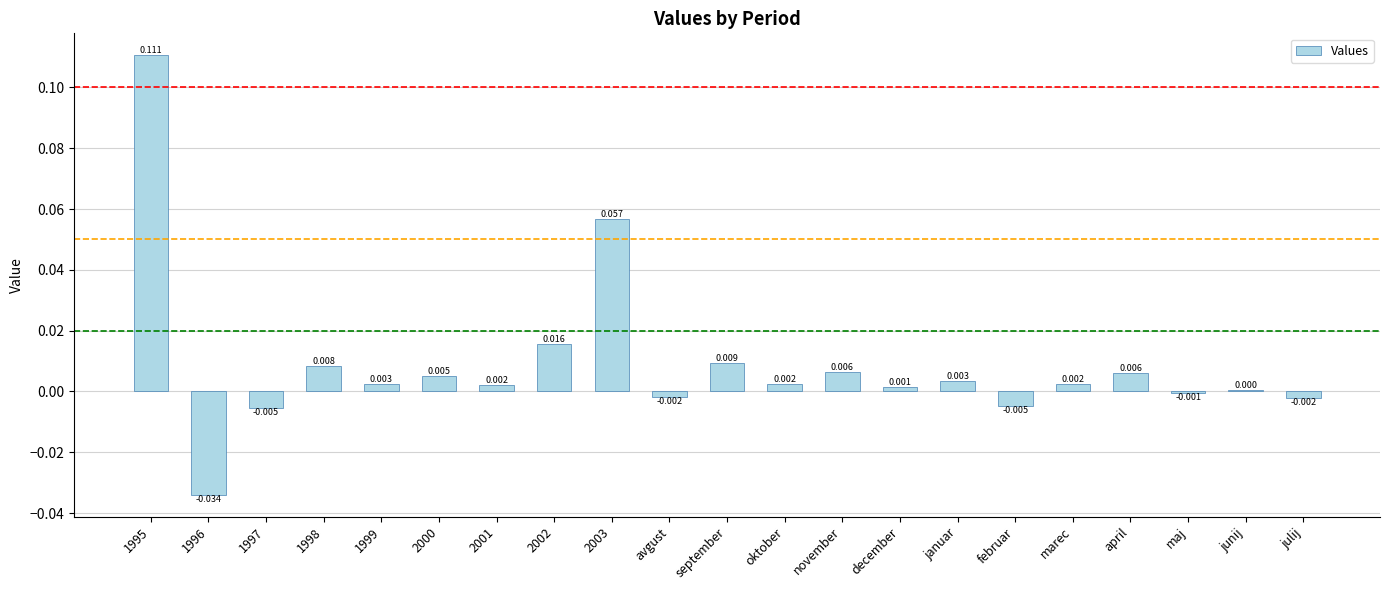

Where is the data nearest to the value 0?

junij